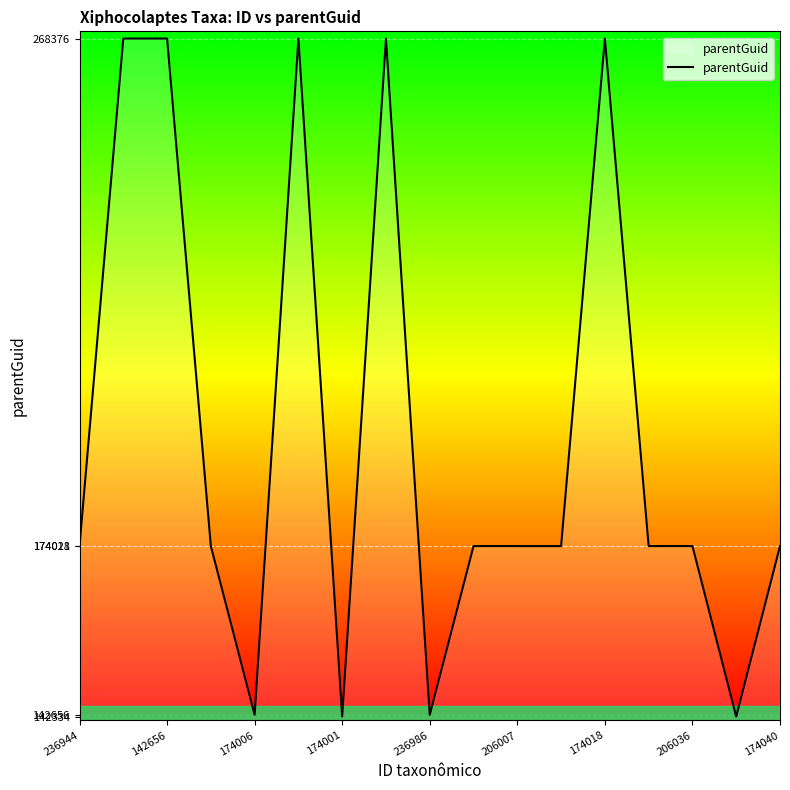

What is the maximum value shown in the chart?

268376